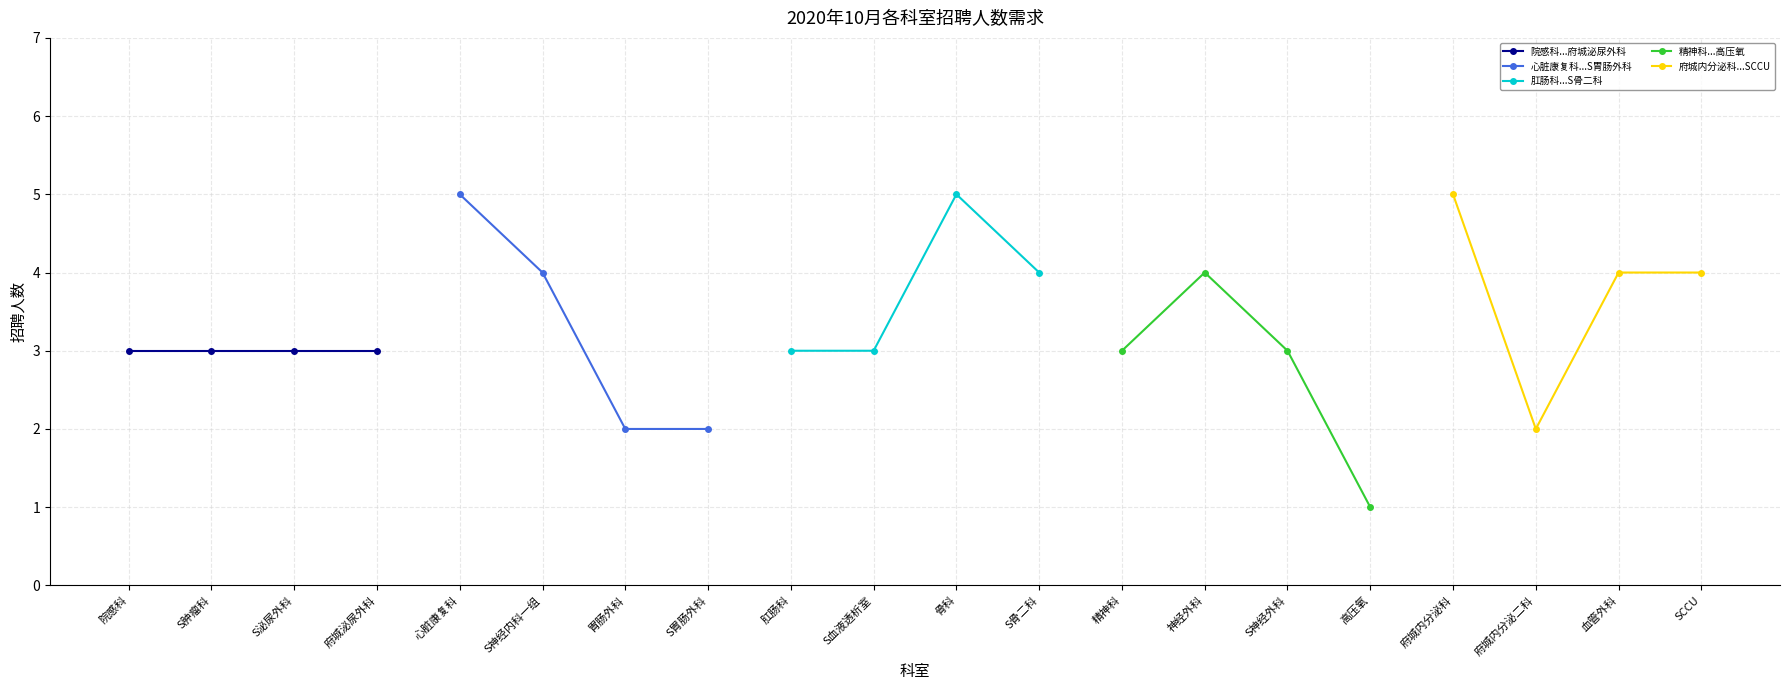

Reading left to right, list all the values displayed in this chart.

院感科...府城泌尿外科: 3	3	3	3
心脏康复科...S胃肠外科: 5	4	2	2
肛肠科...S骨二科: 3	3	5	4
精神科...高压氧: 3	4	3	1
府城内分泌科...SCCU: 5	2	4	4